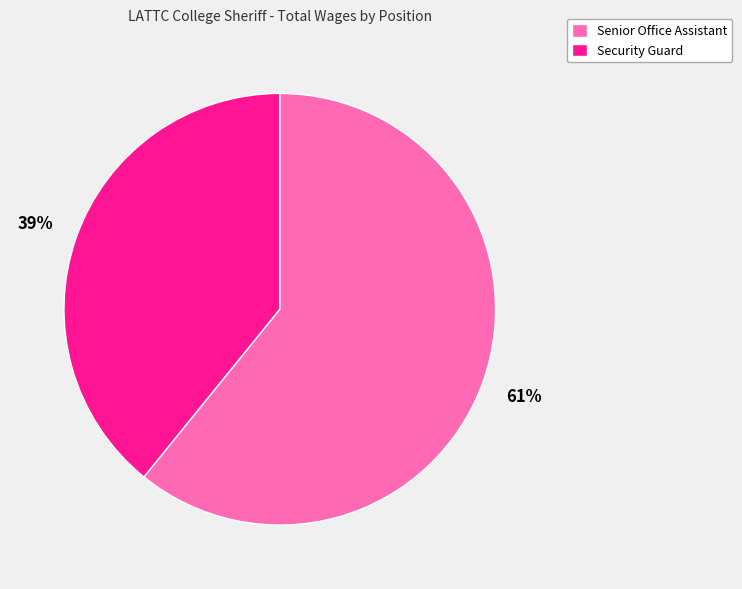

To the nearest percent, what is the difference between the largest and smallest slice percentages?

22%